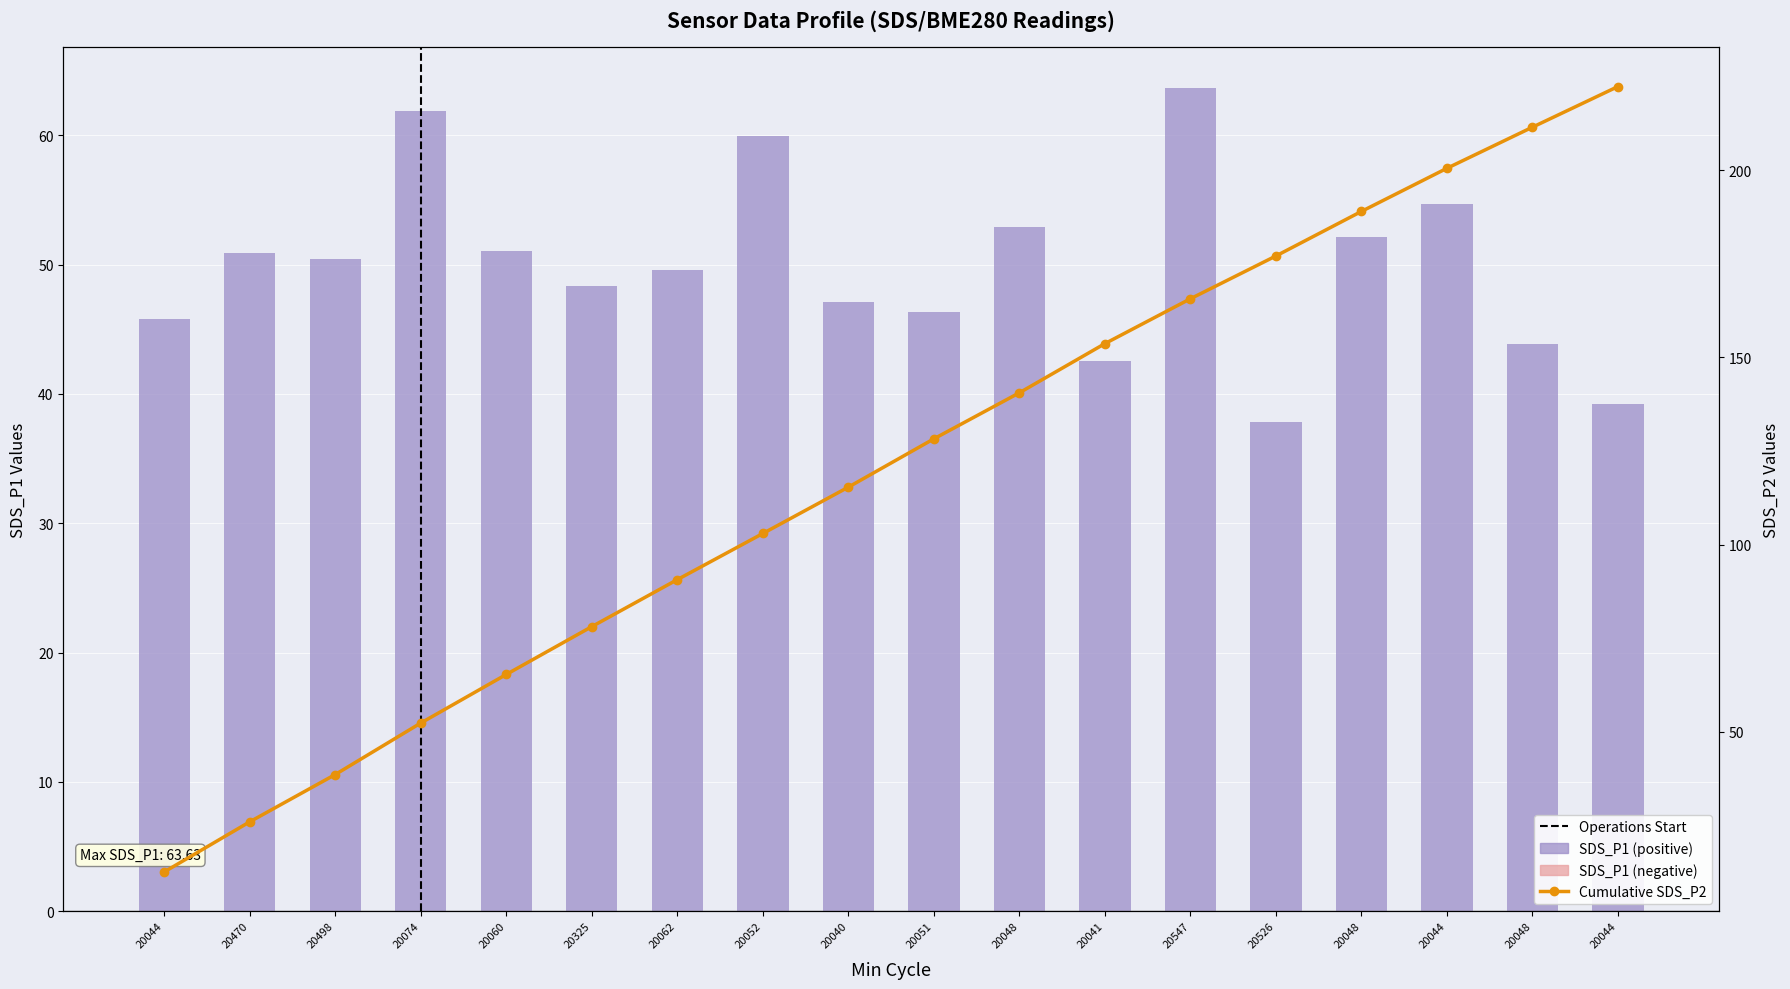

What is the approximate value of SDS_P1 at 20052?

59.9